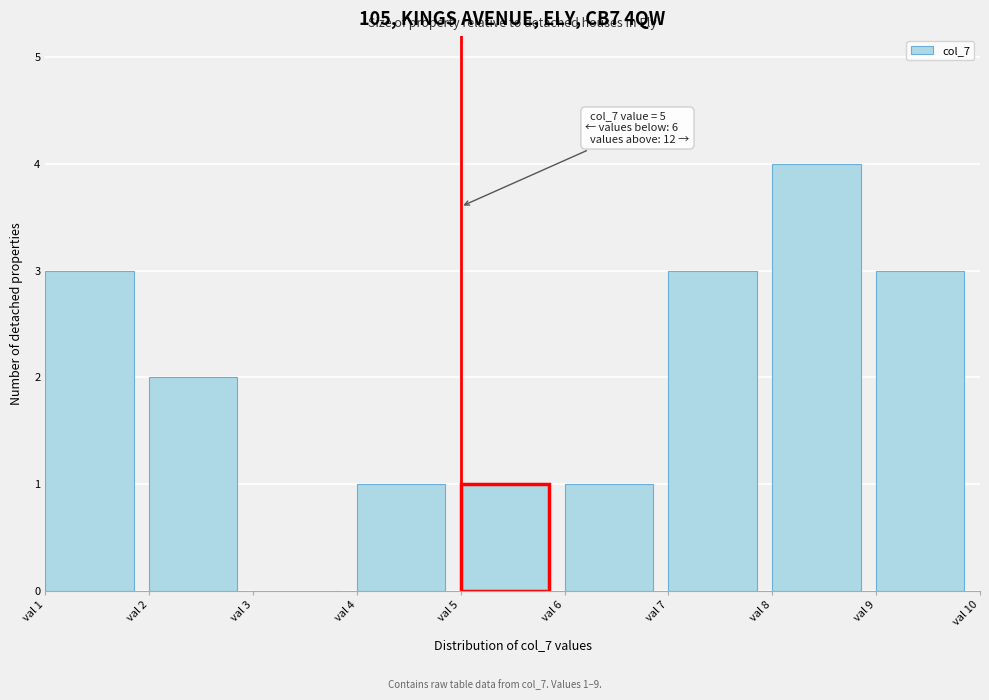

Over which range of the x-axis is the bar tallest?

8 to 9